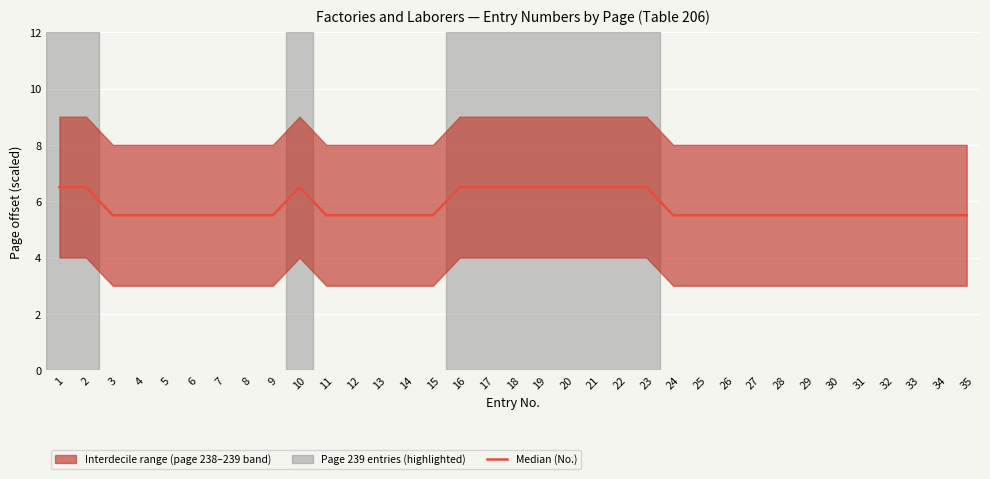

Is it true that the value at 30 is 9.2?

False